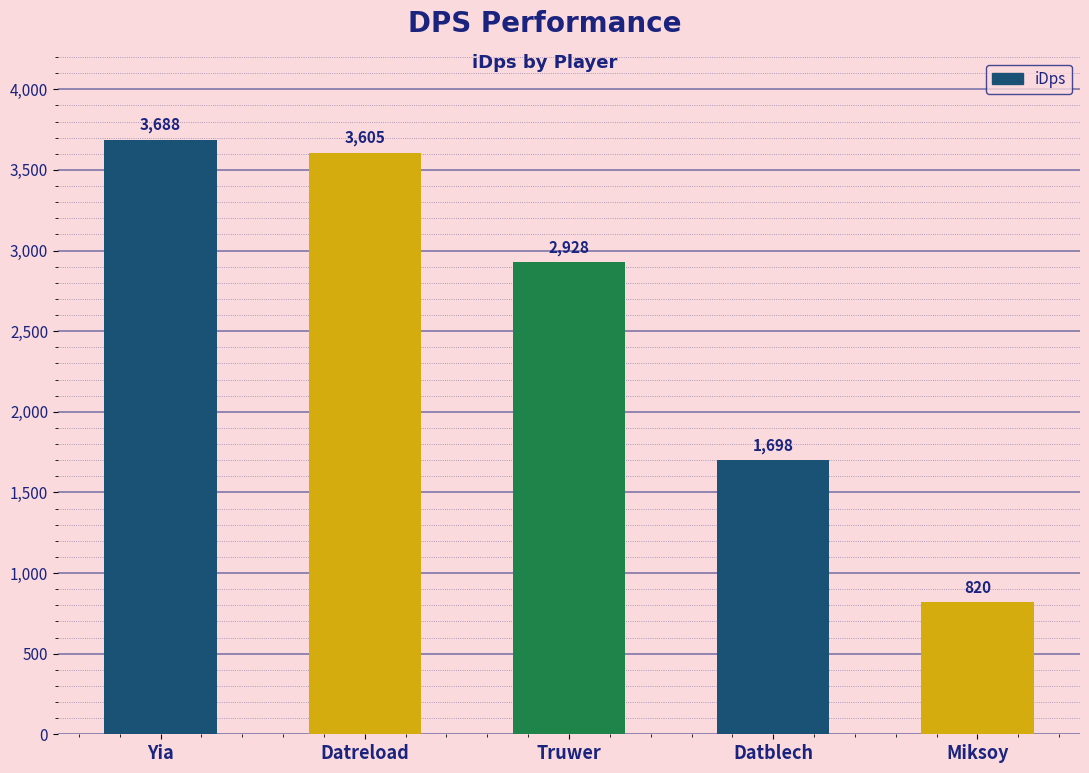

At which label is the value closest to 2253?

Datblech